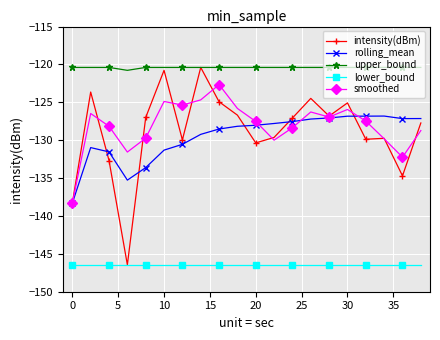

What is the smallest value displayed?

-146.4